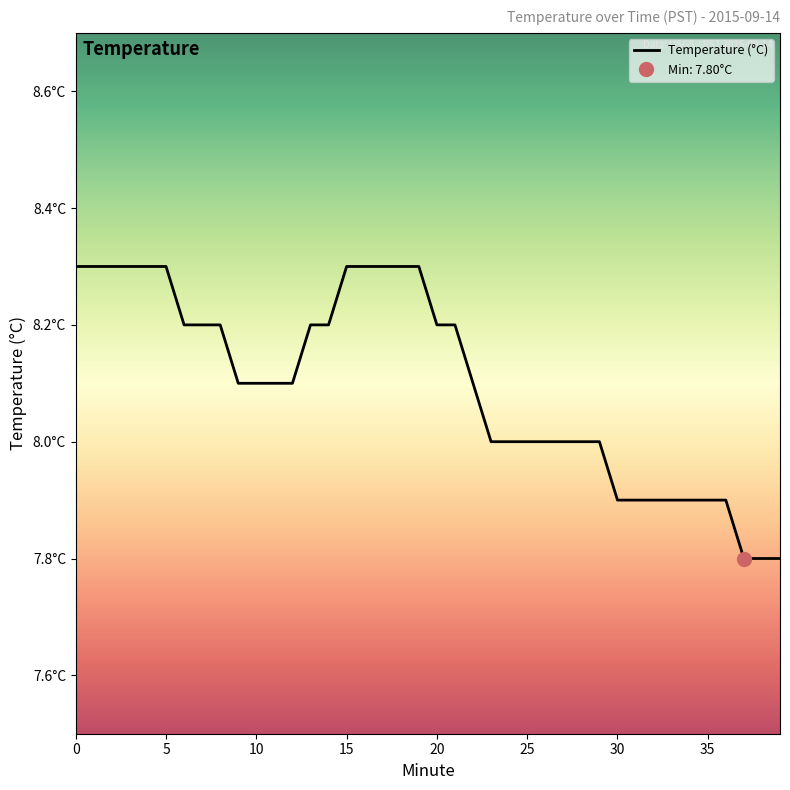

Does the chart have visible grid lines?

No